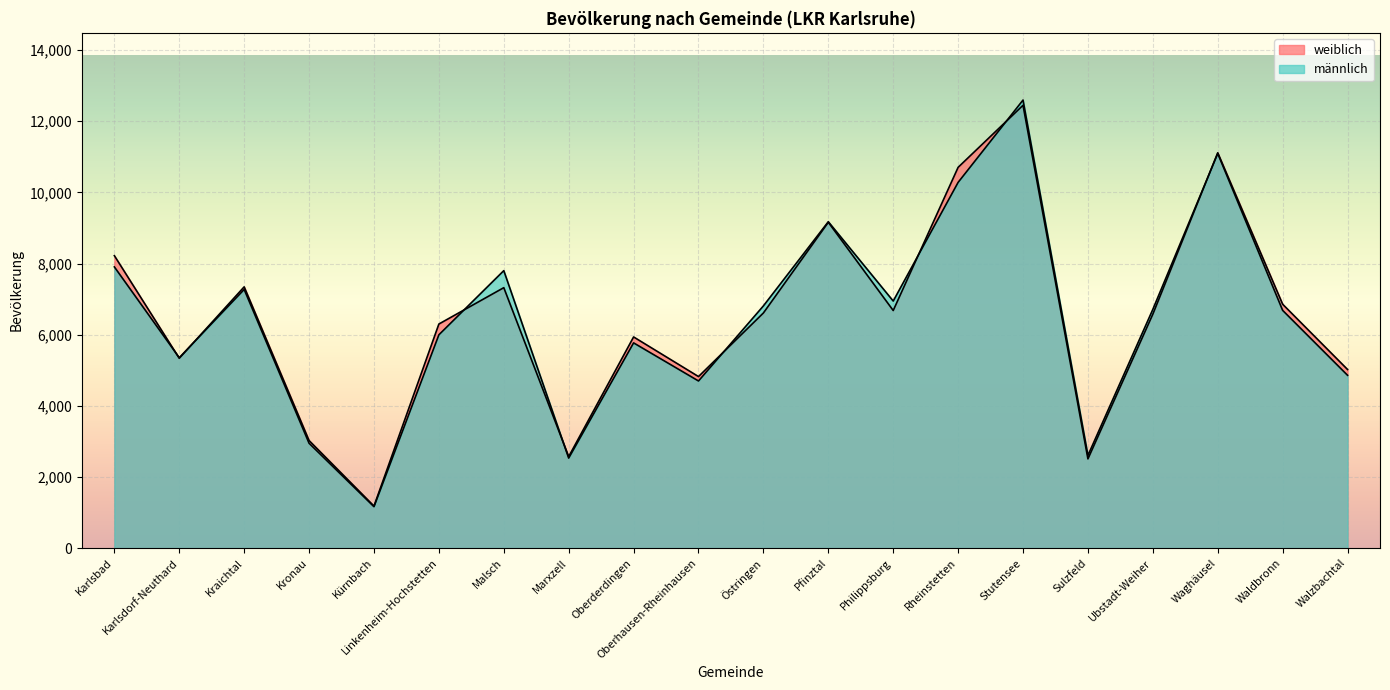

Between which two adjacent categories do männlich and weiblich first intersect?

Karlsbad and Karlsdorf-Neuthard